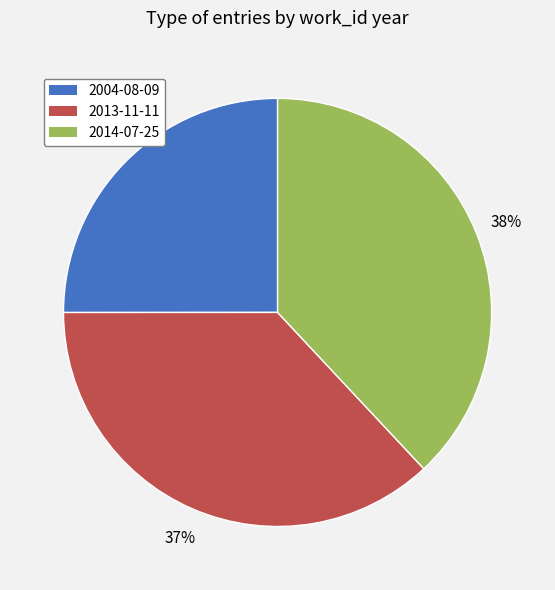

What is the smallest slice in the pie chart?

2004-08-09